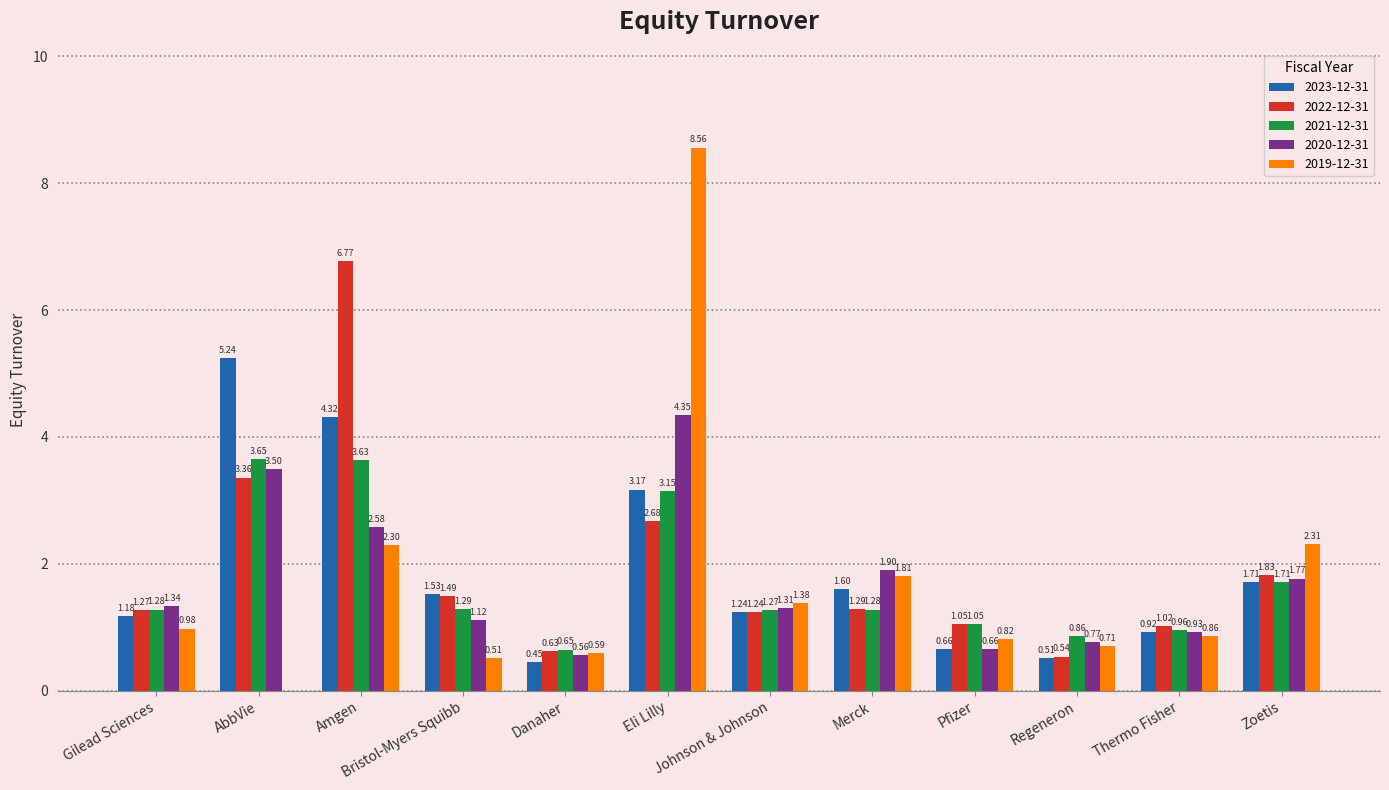

At which category is the sum across all series the highest?

Eli Lilly